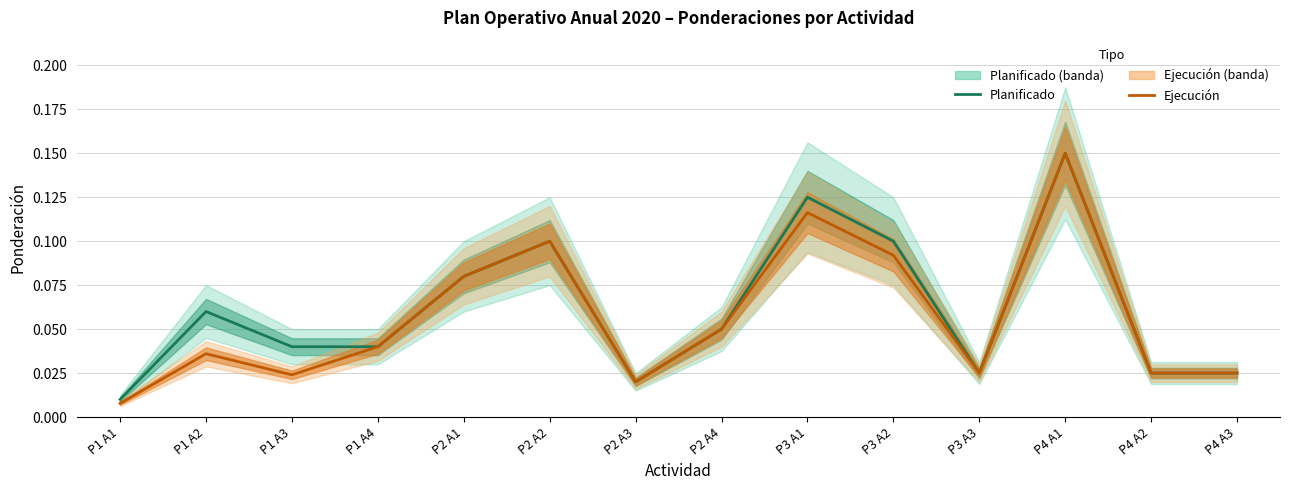

True or false: Planificado and Ejecución cross at least once.

False